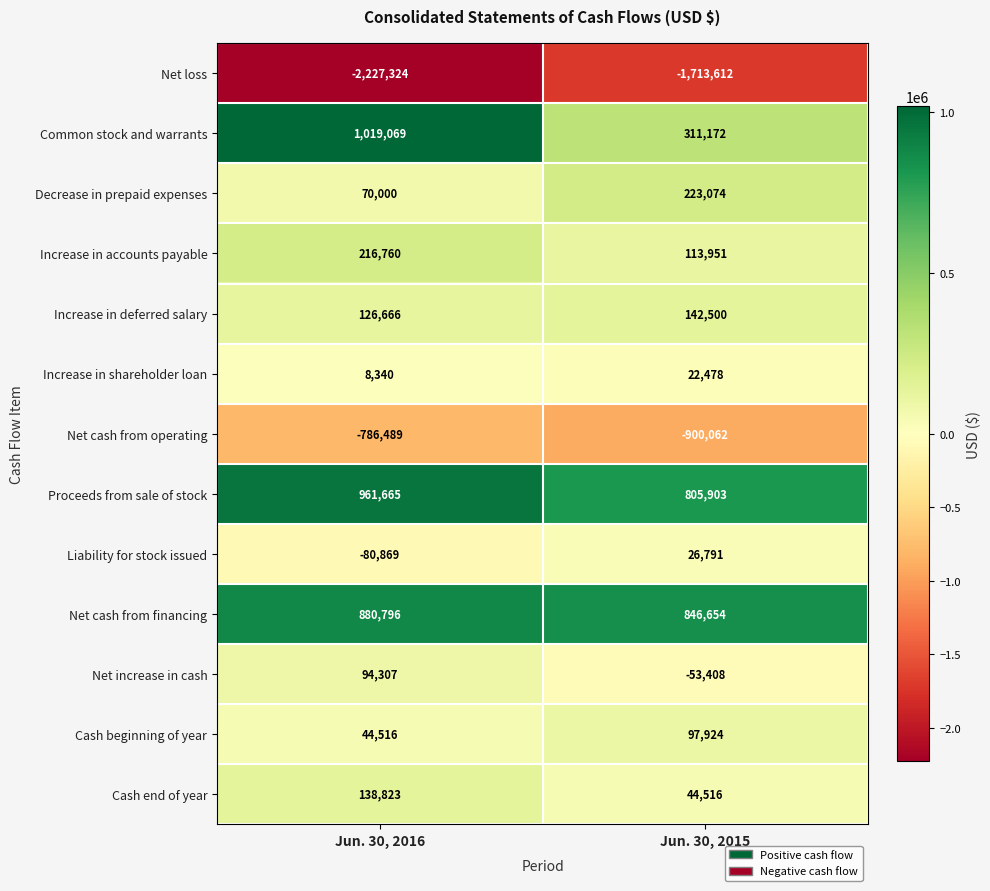

What is the difference between the maximum and minimum values in the Net cash from financing series?

34142